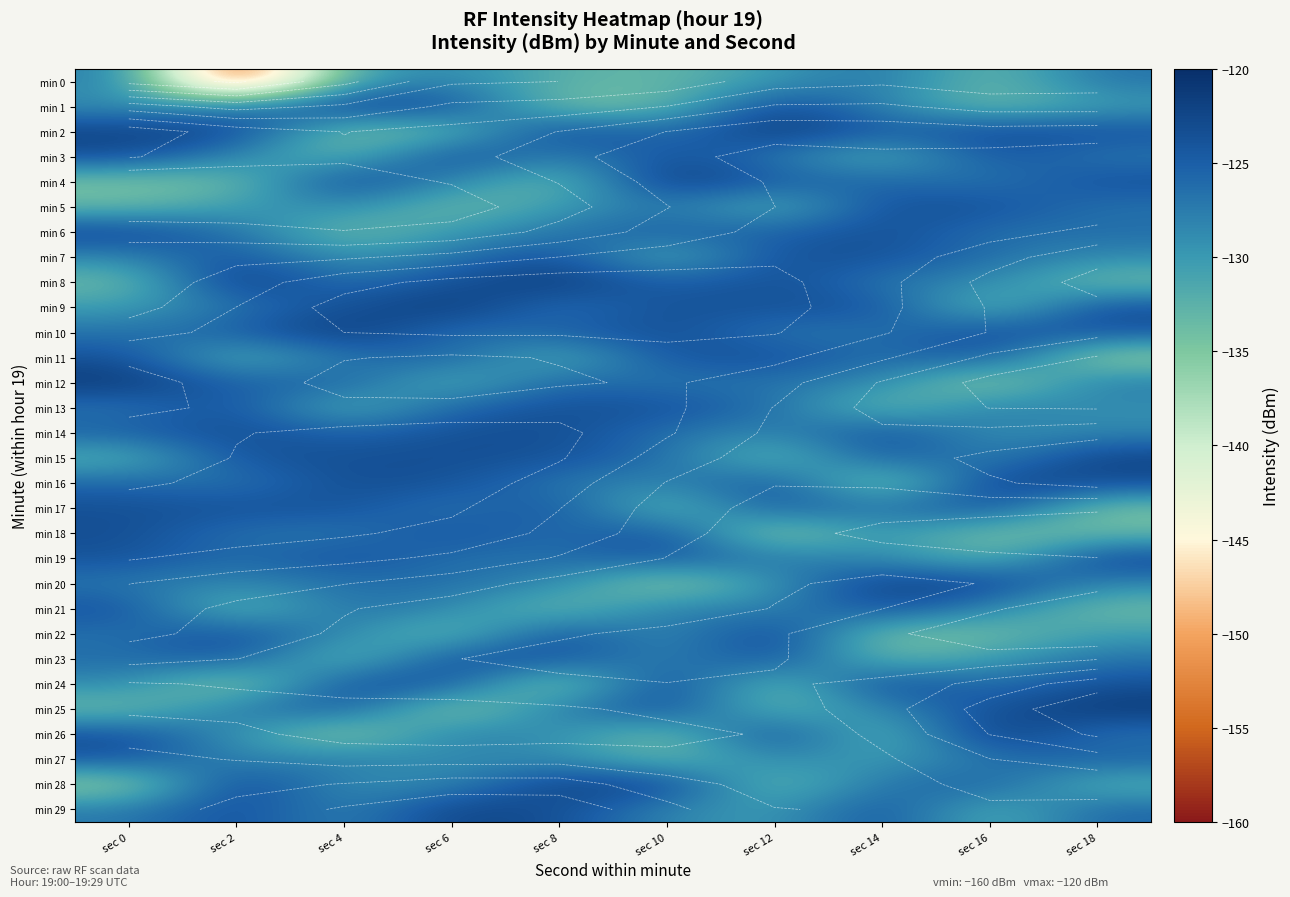

What is the difference between the min 4 values at sec 4 and sec 10?

1.6